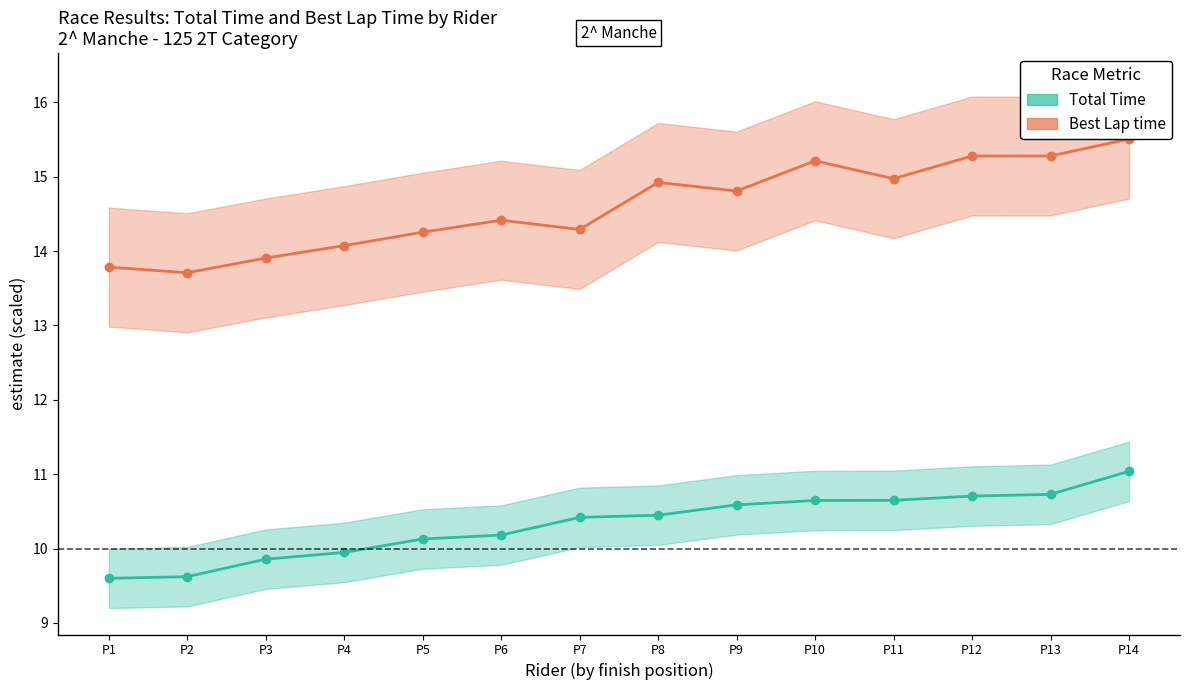

True or false: Best Lap time and Total Time cross at least once.

False